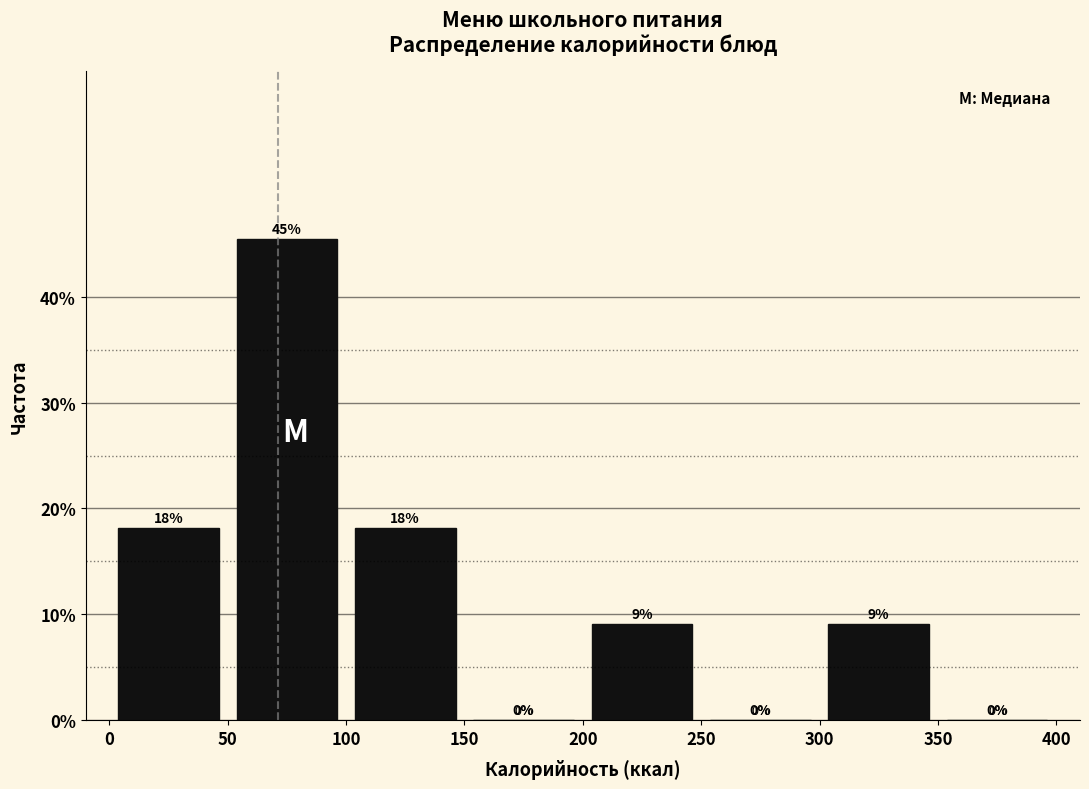

Which range on the x-axis has the tallest bar?

50 to 100